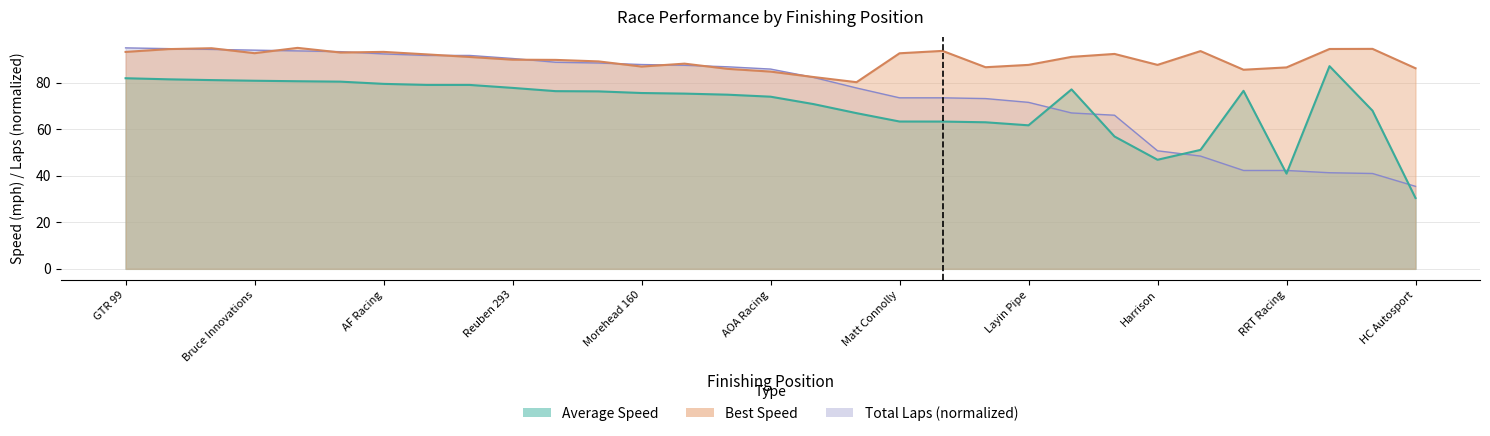

What is the difference between the Total Laps values at RRT Racing and Open Throttle 62?

40.0